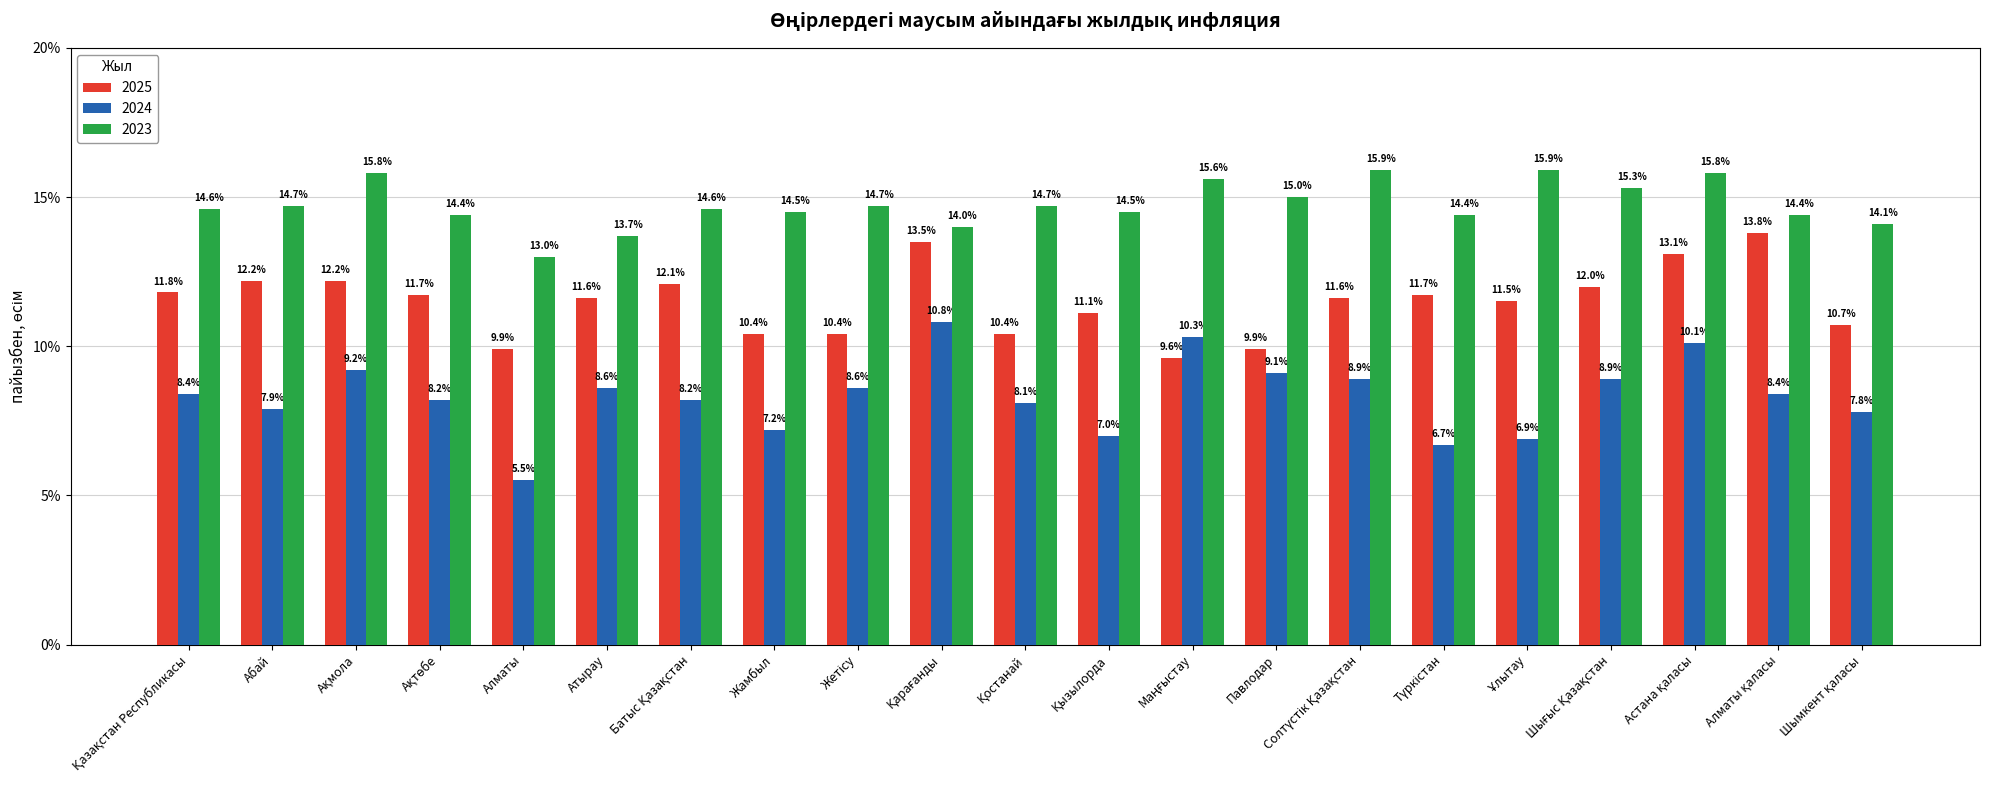

The value of 2025 at Павлодар is 17.2. True or false?

False